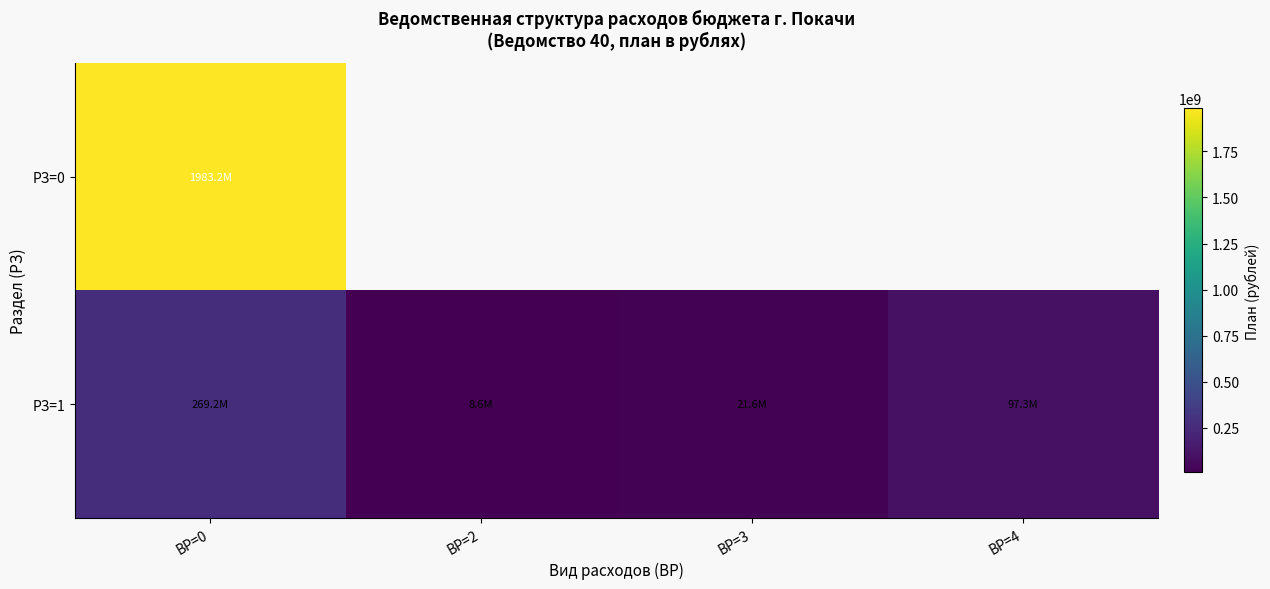

At how many categories does at least one series exceed 349545341?

1